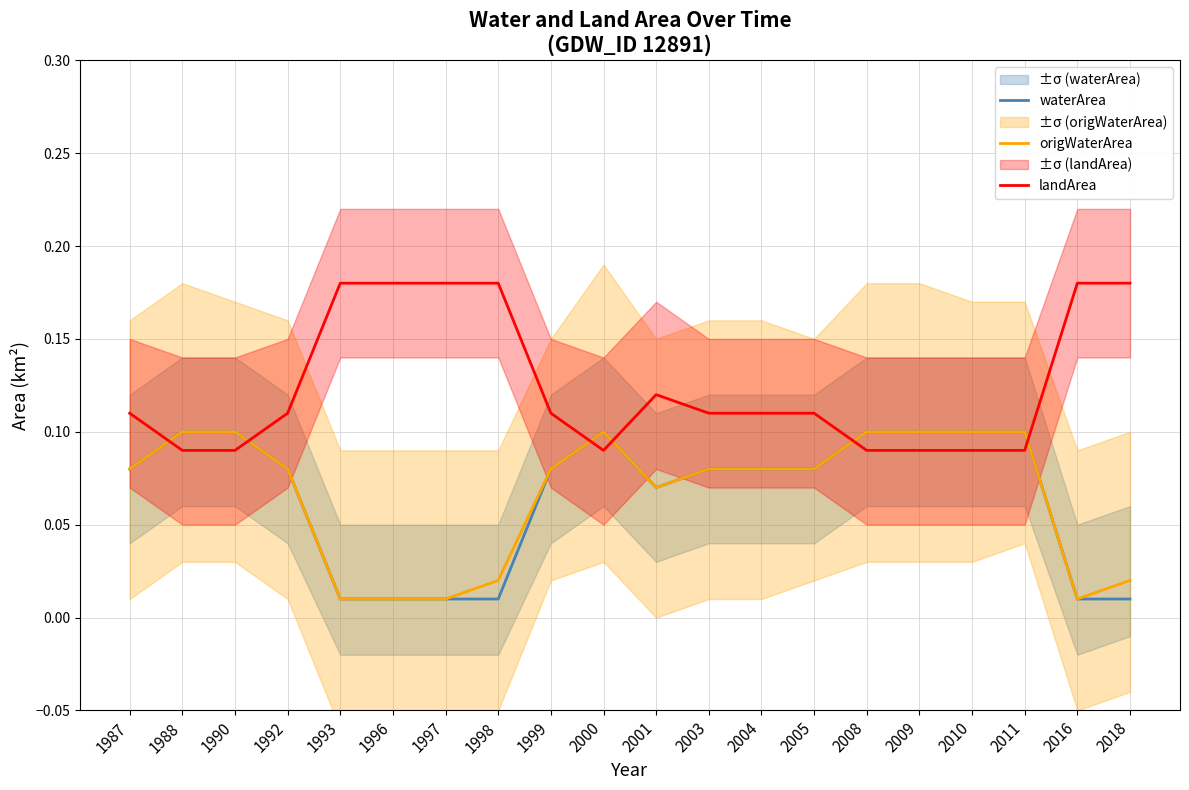

What is the difference between the maximum and minimum values in the origWaterArea series?

0.1